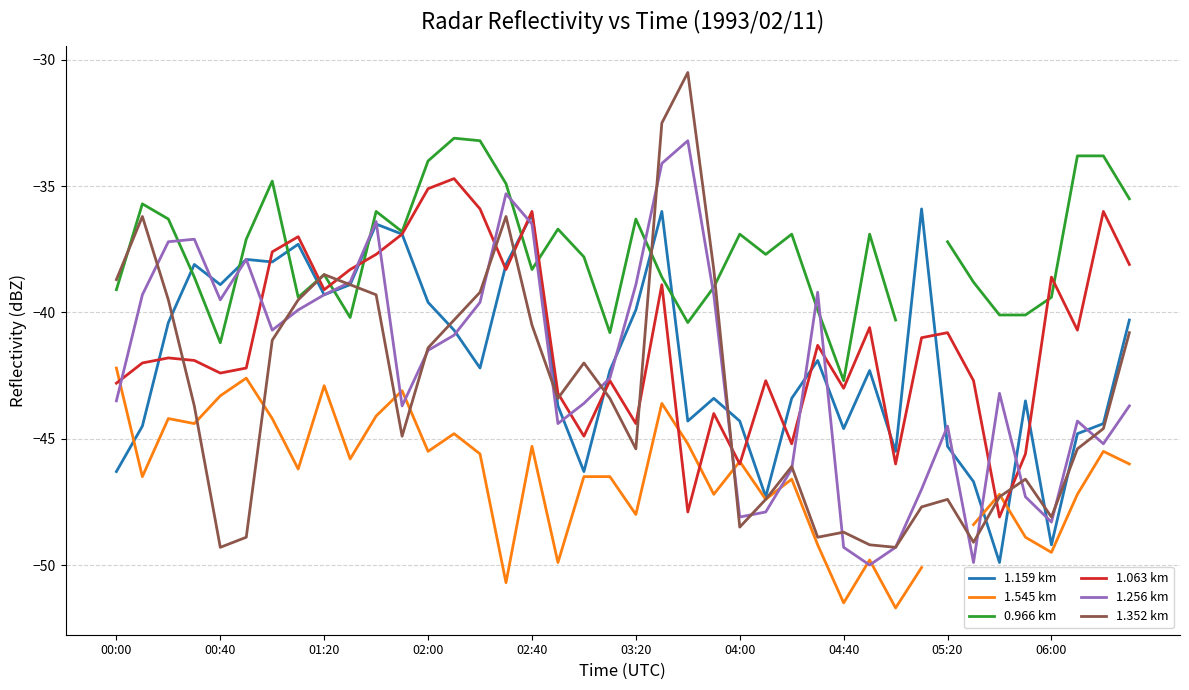

In 1.545 km, how many points are higher than both neighbors (excluding endpoints)?

12